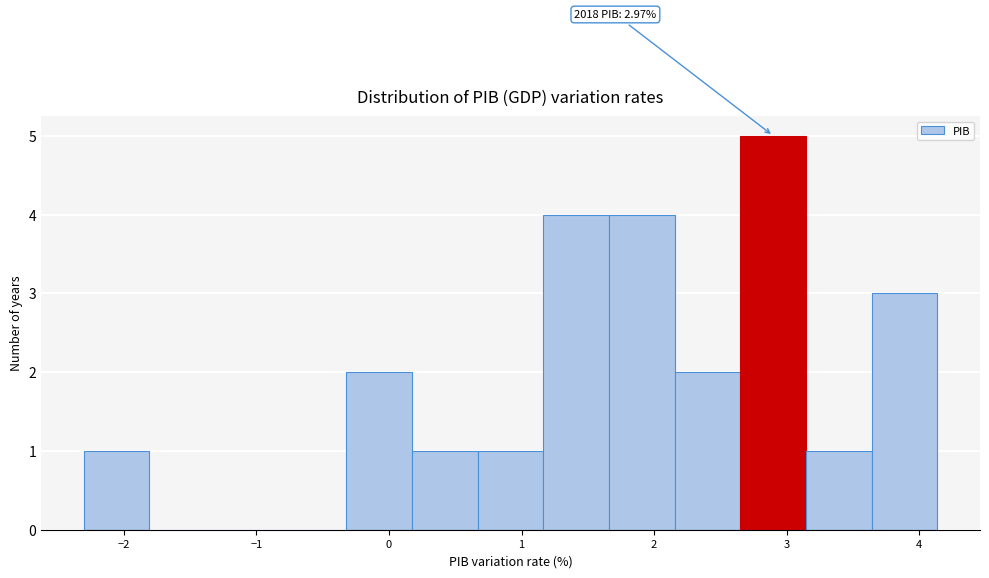

Which range on the x-axis has the tallest bar?

2.7 to 3.1